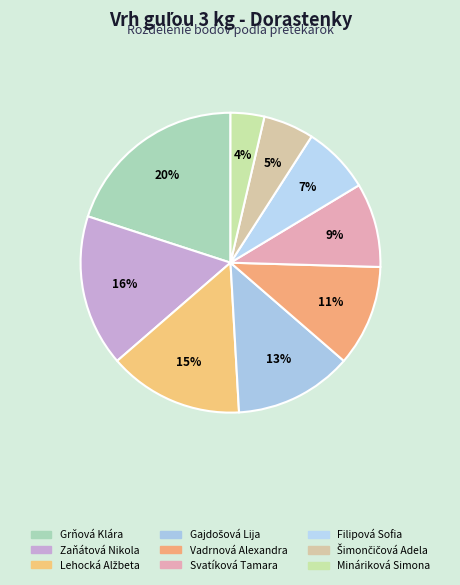

What is the largest slice in the pie chart?

Grňová Klára